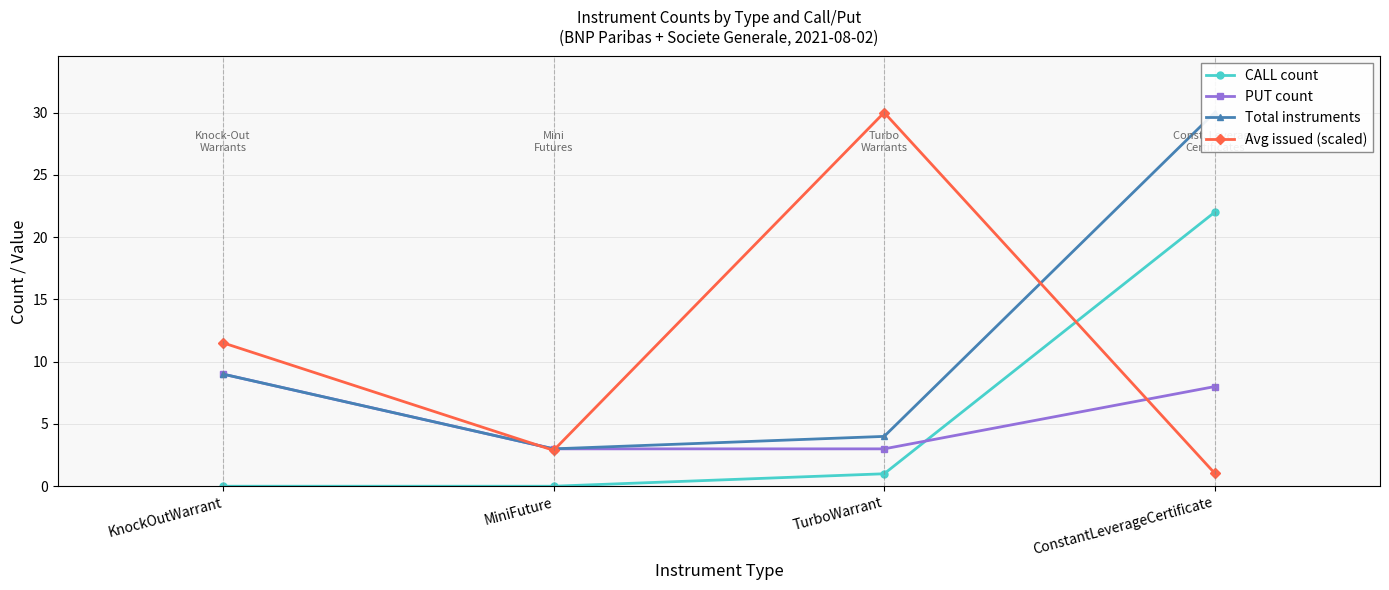

Between MiniFuture and ConstantLeverageCertificate, which series saw the biggest shift?

Total instruments